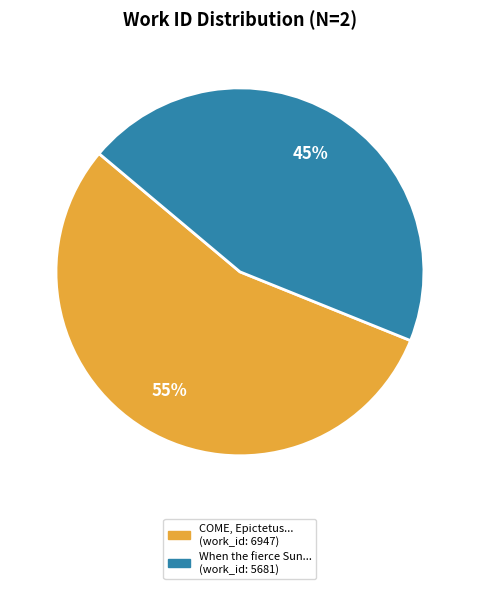

Does any single category account for the majority?

Yes